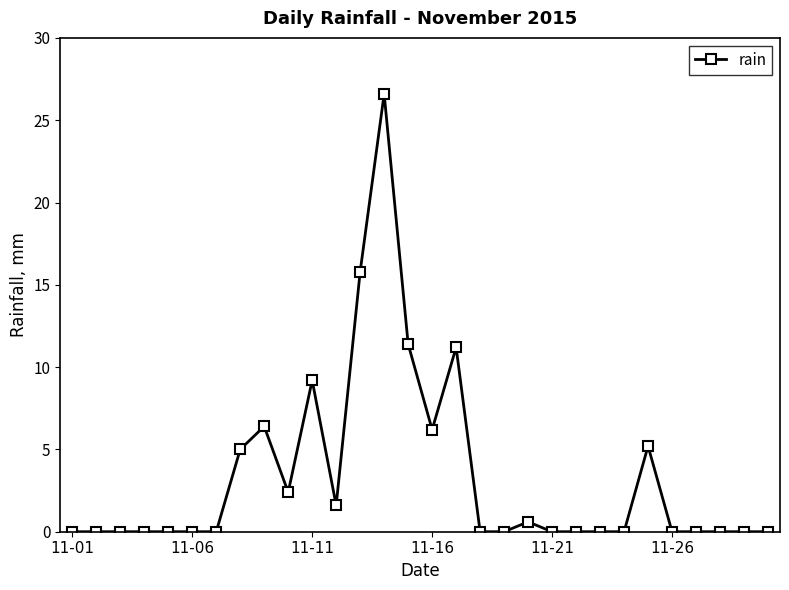

Reading left to right, what are all the values shown in this chart?

0.0	0.0	0.0	0.0	0.0	0.0	0.0	5.0	6.4	2.4	9.2	1.6	15.8	26.6	11.4	6.2	11.2	0.0	0.0	0.6	0.0	0.0	0.0	0.0	5.2	0.0	0.0	0.0	0.0	0.0